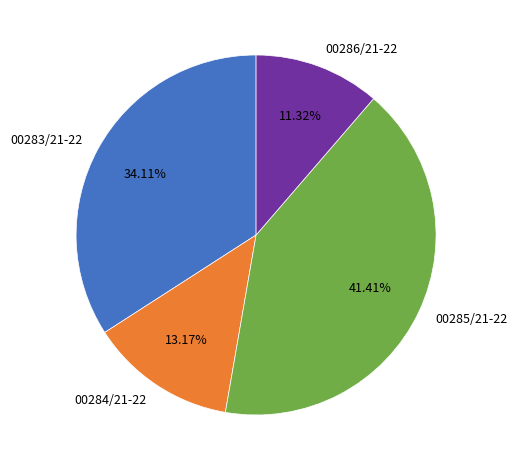

Does 00283/21-22 represent more than half of the total?

No